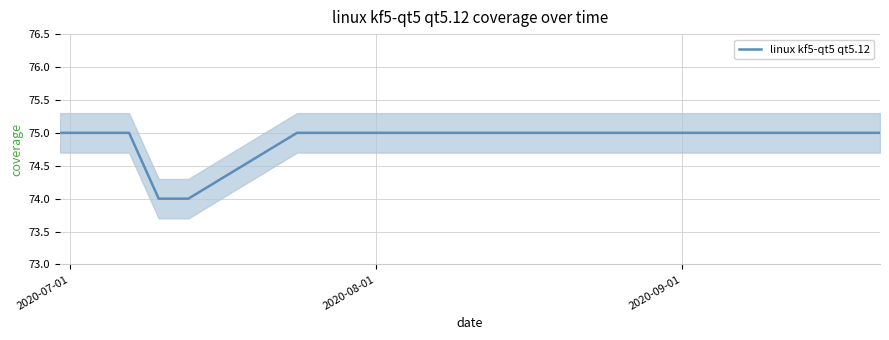

What is the lowest value of the linux kf5-qt5 qt5.12 series?

74